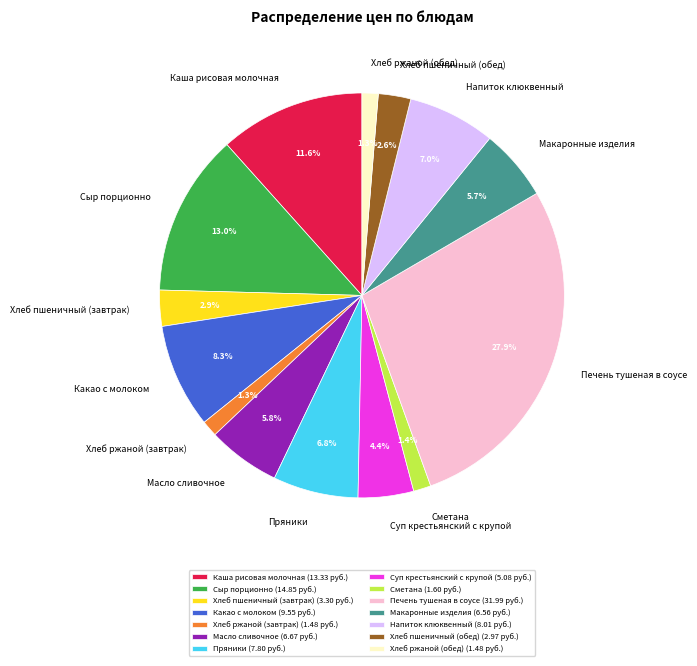

Combined, what portion of the pie is Сметана and Какао с молоком?

9.7%